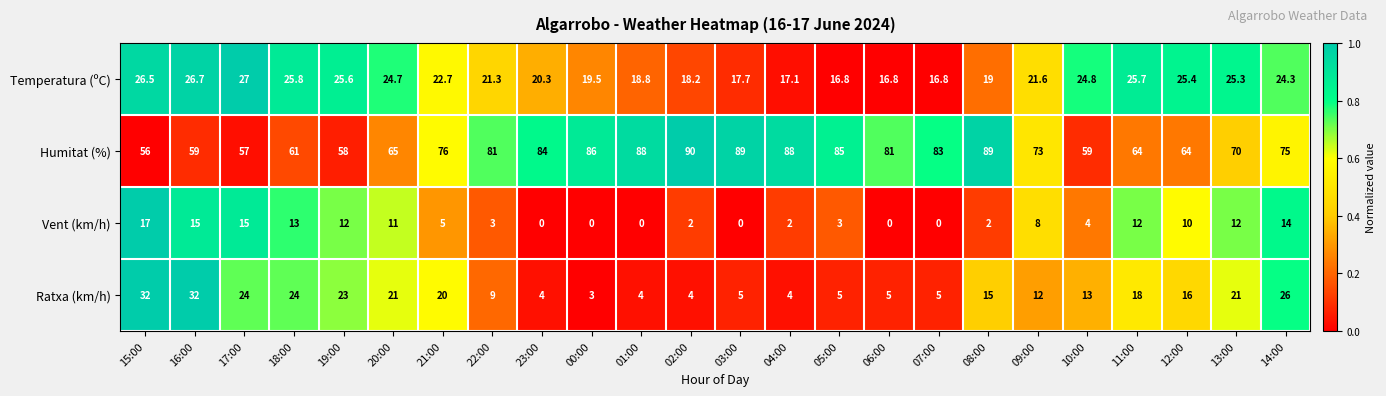

The Ratxa (km/h) series shows 3.0 at 00:00. True or false?

True